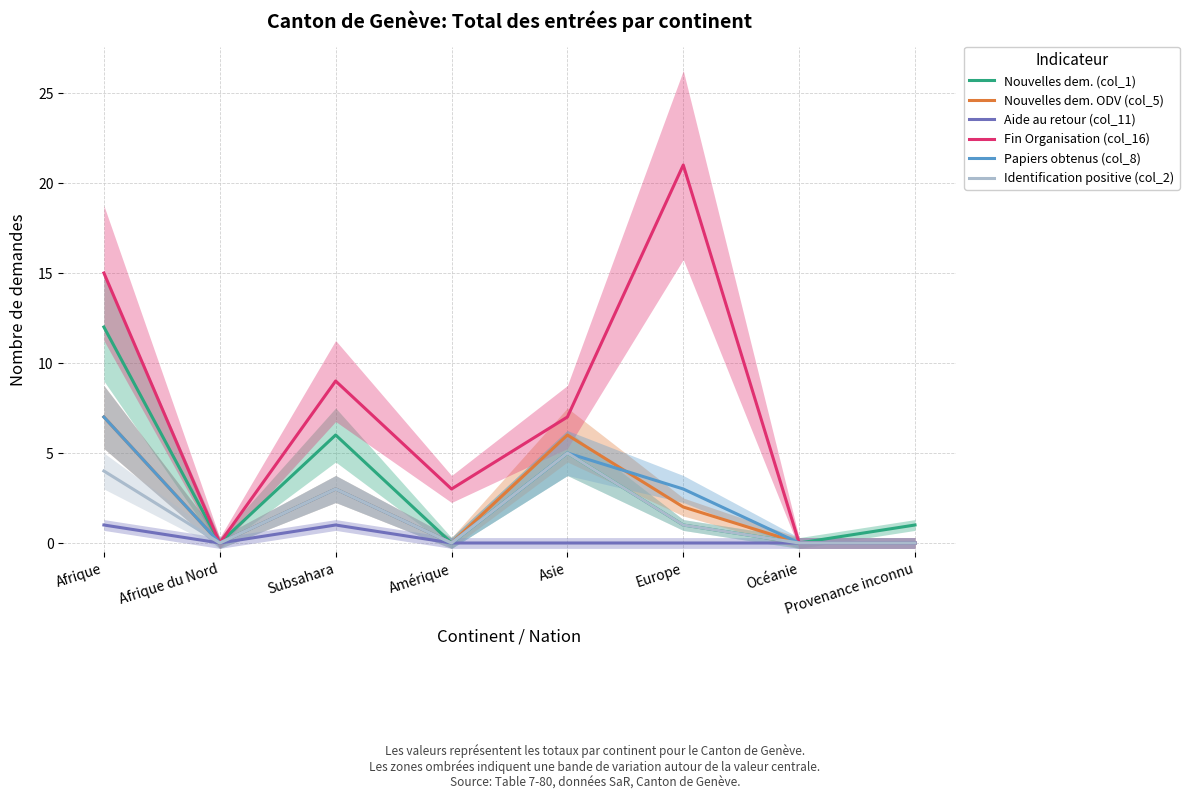

Rank the series by their maximum value, from highest to lowest.

Fin Organisation (col_16), Nouvelles dem. (col_1), Nouvelles dem. ODV (col_5), Papiers obtenus (col_8), Identification positive (col_2), Aide au retour (col_11)